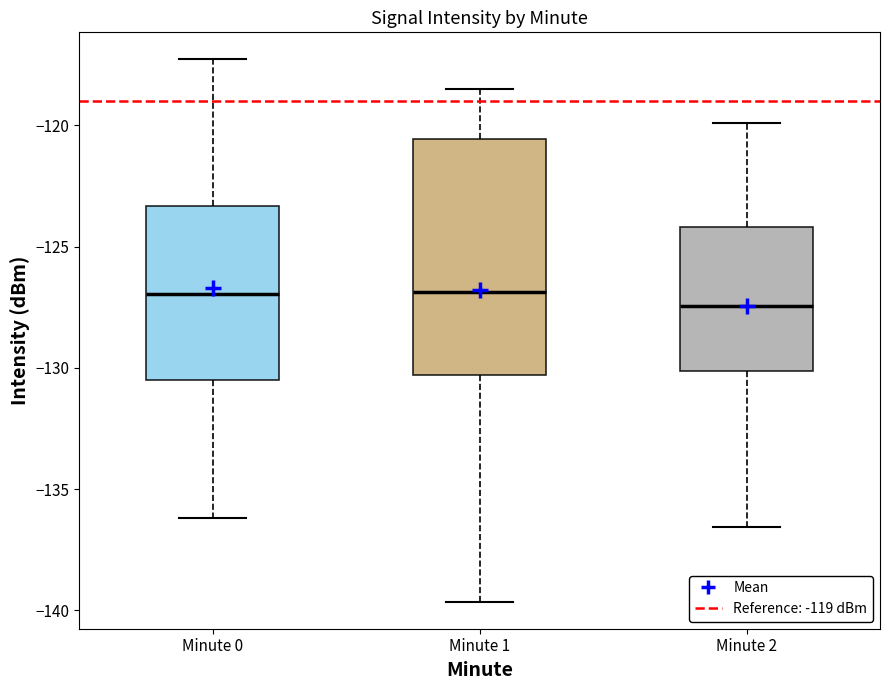

Where does the median line of the box for Minute 1 sit on the y-axis? The values are not printed on the chart, so give them approximately, as read against the axis.

-127.0